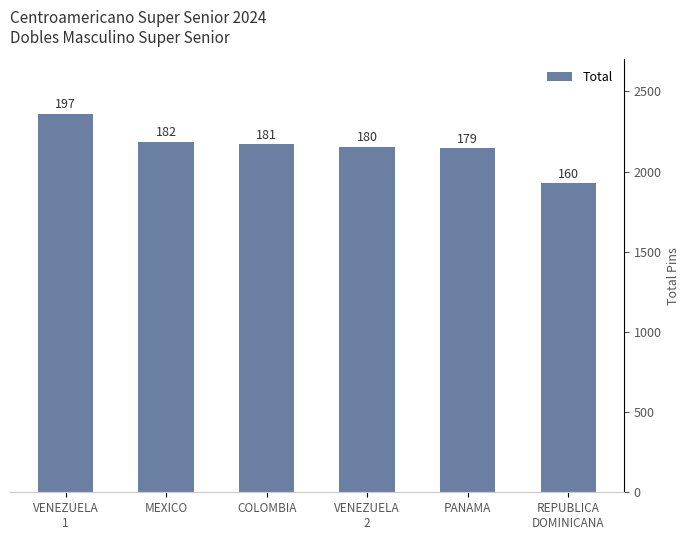

What is the difference between the maximum and minimum values?

435